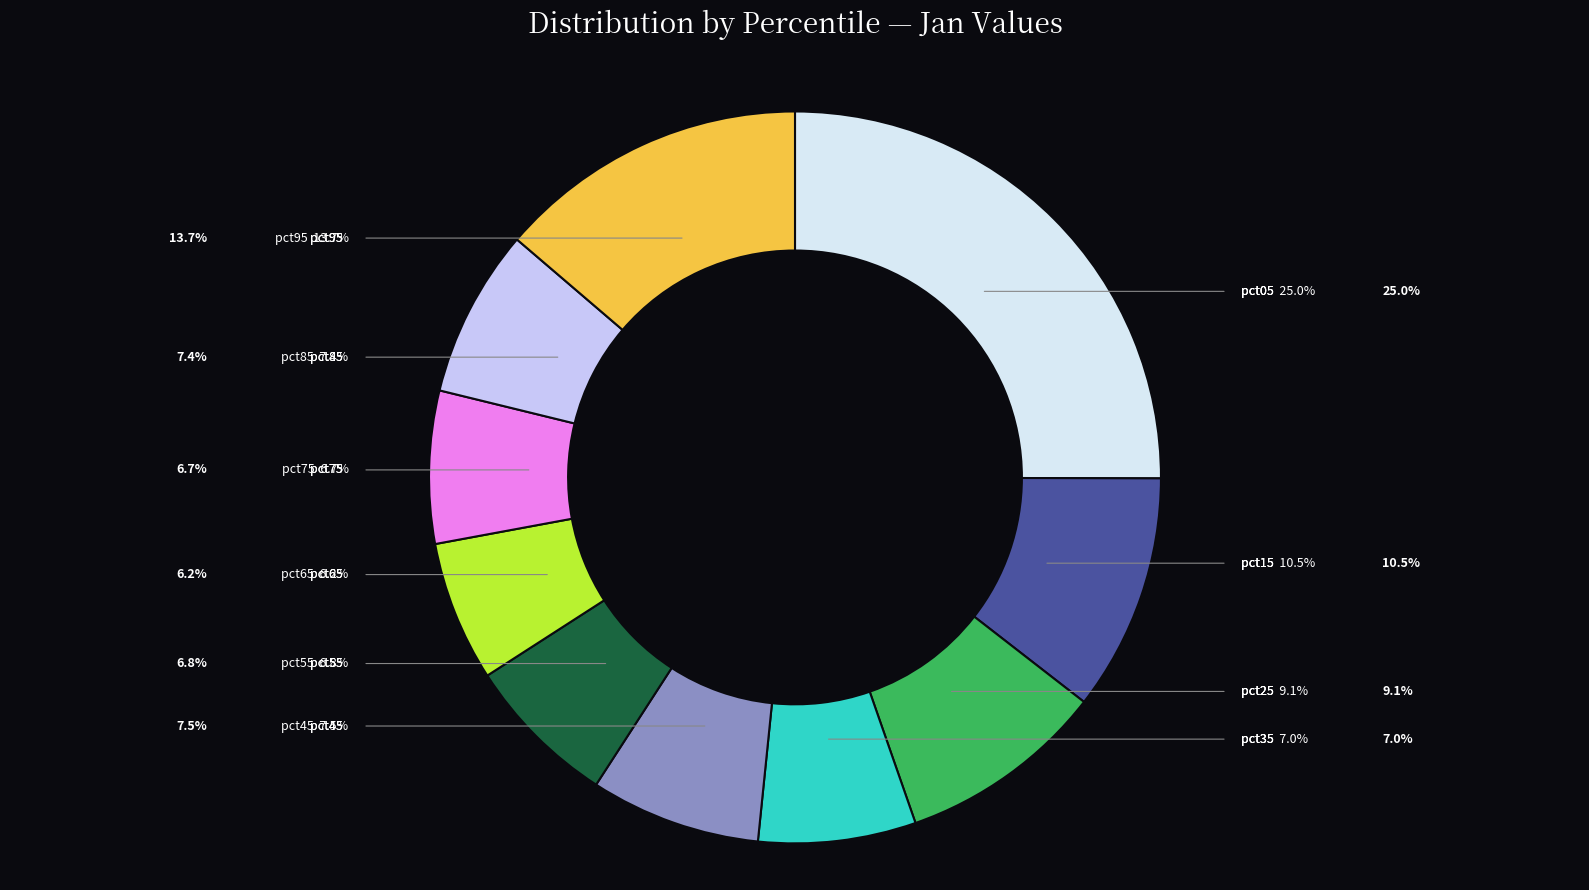

To the nearest percent, what is the average slice percentage?

10%